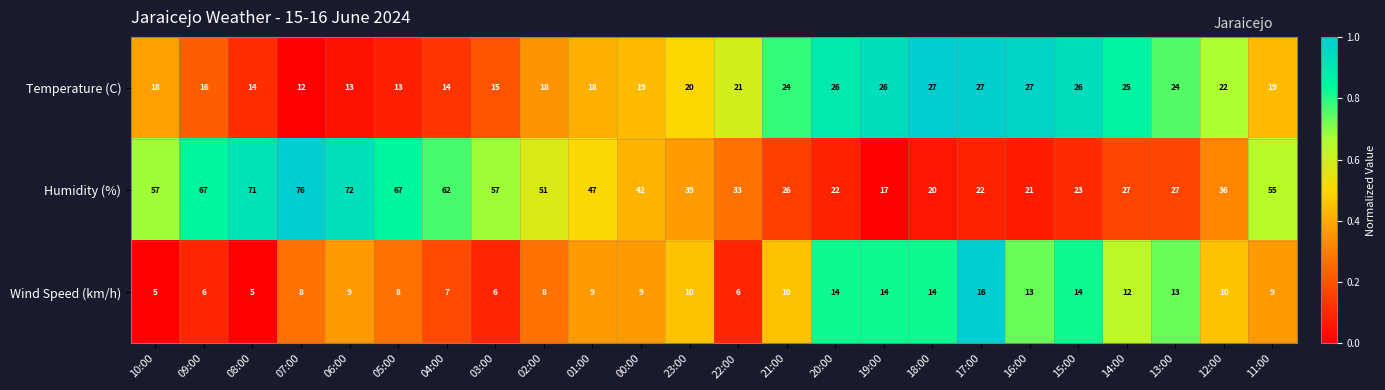

Which series changed the most between 08:00 and 07:00?

Humidity (%)